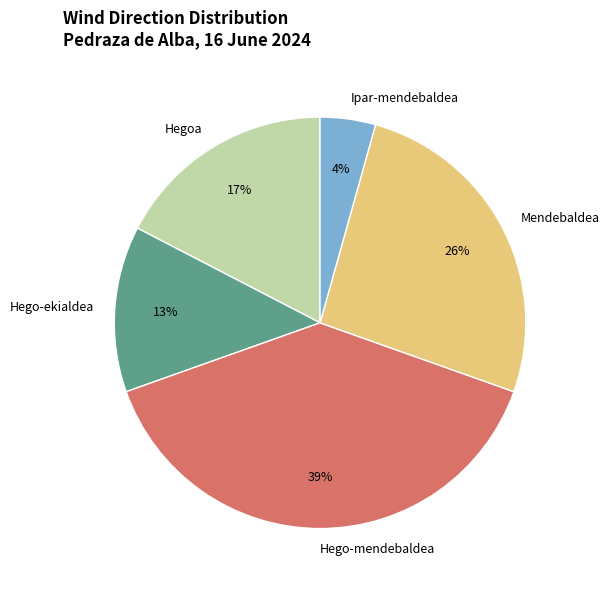

To the nearest percent, what is the average slice percentage?

20%